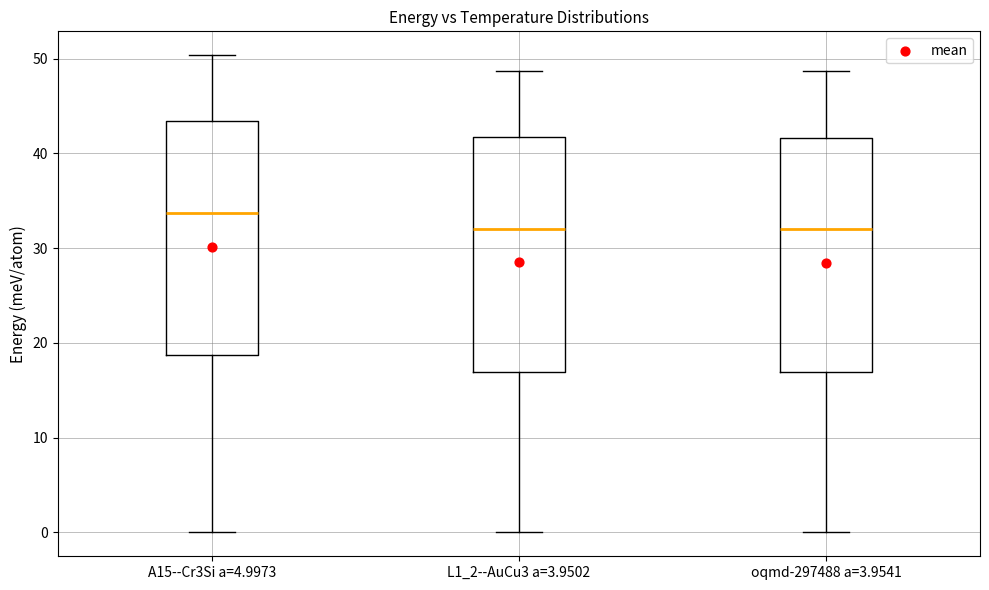

Reading left to right, transcribe this box plot: for each box, give where its median line is, the range the box spans, and where its two whiskers end, as read against the y-axis. The values are not printed on the chart, so give them approximately, as read against the axis.

A15--Cr3Si a=4.9973: median 34, box 19 to 43, whiskers 0 to 50
L1_2--AuCu3 a=3.9502: median 32, box 17 to 42, whiskers 0 to 49
oqmd-297488 a=3.9541: median 32, box 17 to 42, whiskers 0 to 49